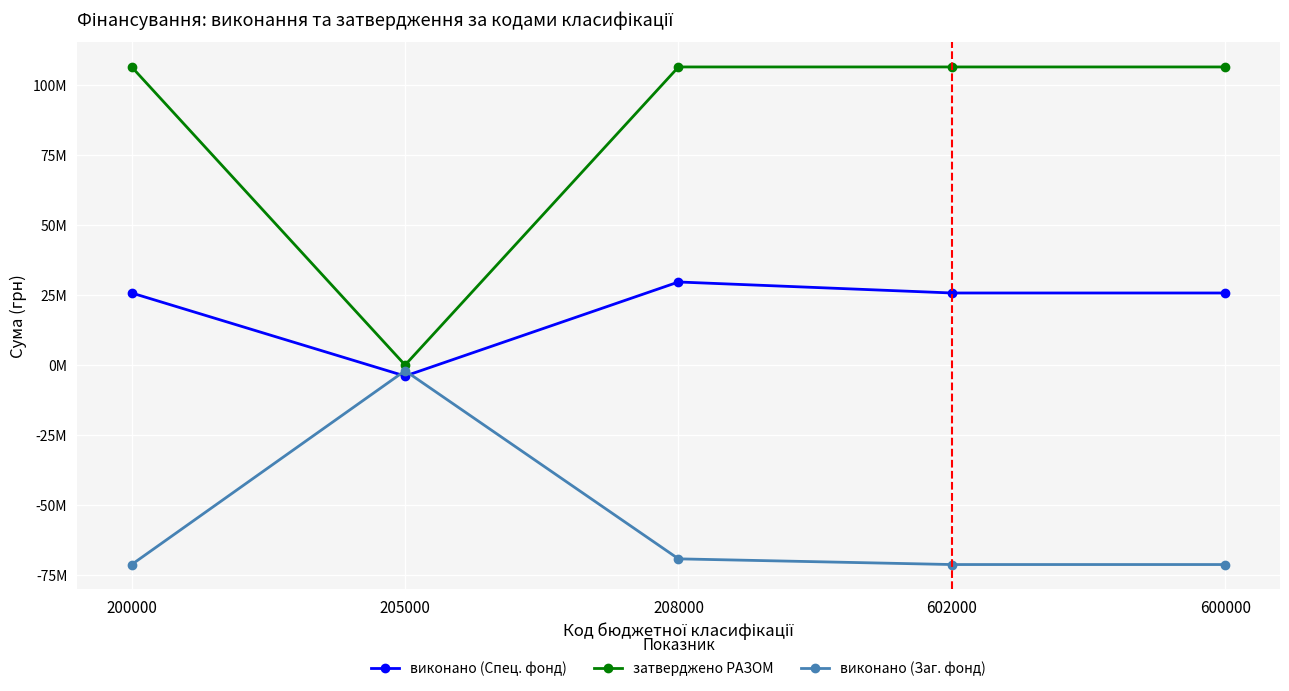

At 602000, list the series in order from largest to smallest.

затверджено РАЗОМ, виконано (Спец. фонд), виконано (Заг. фонд)